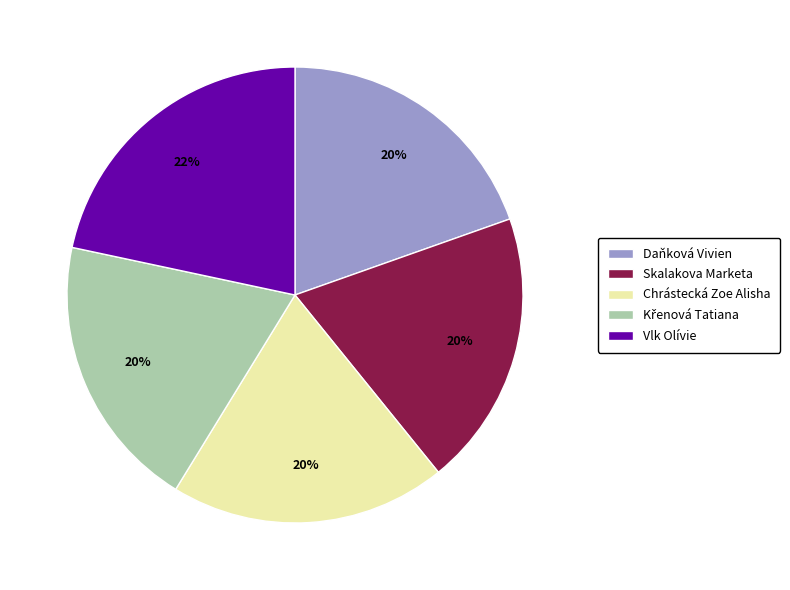

Do Skalakova Marketa and Chrástecká Zoe Alisha together represent more than half of the pie?

No